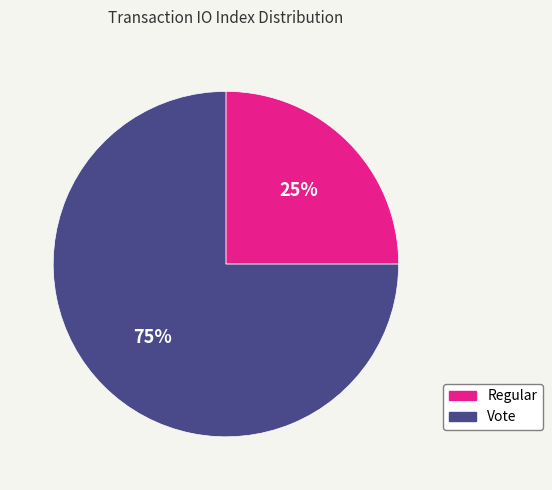

What is the largest slice in the pie chart?

Vote